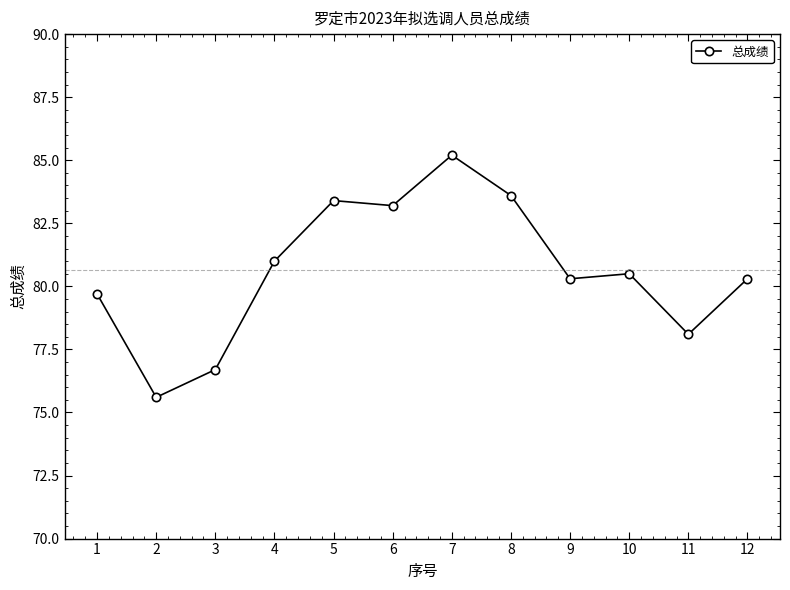

True or false: there are more than 1 points higher than both neighbors.

True